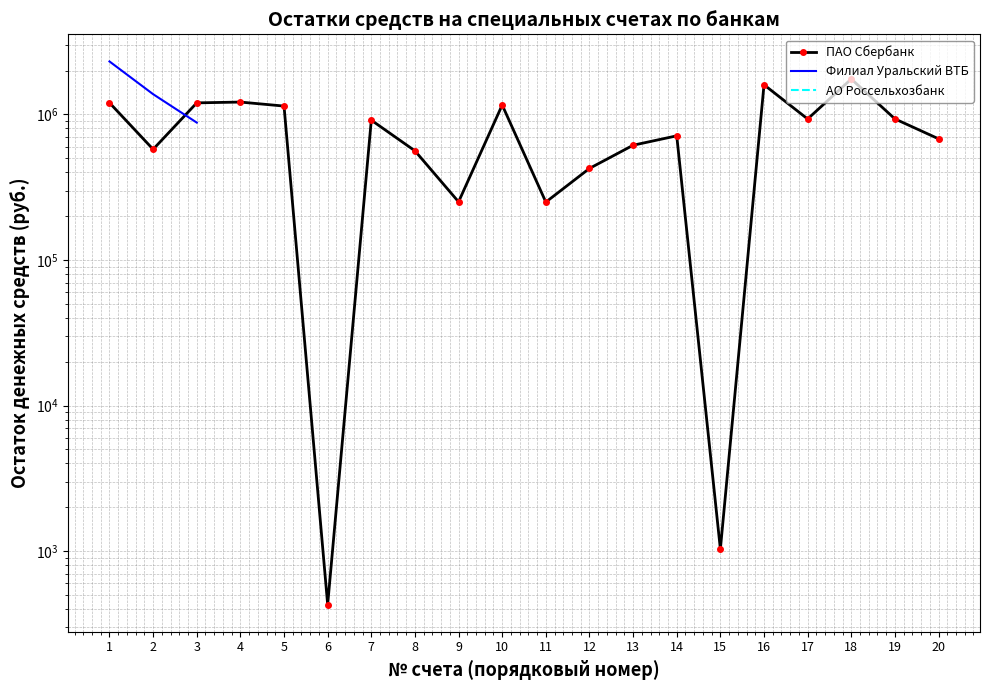

At which label is АО Россельхозбанк closest to 1038106?

1